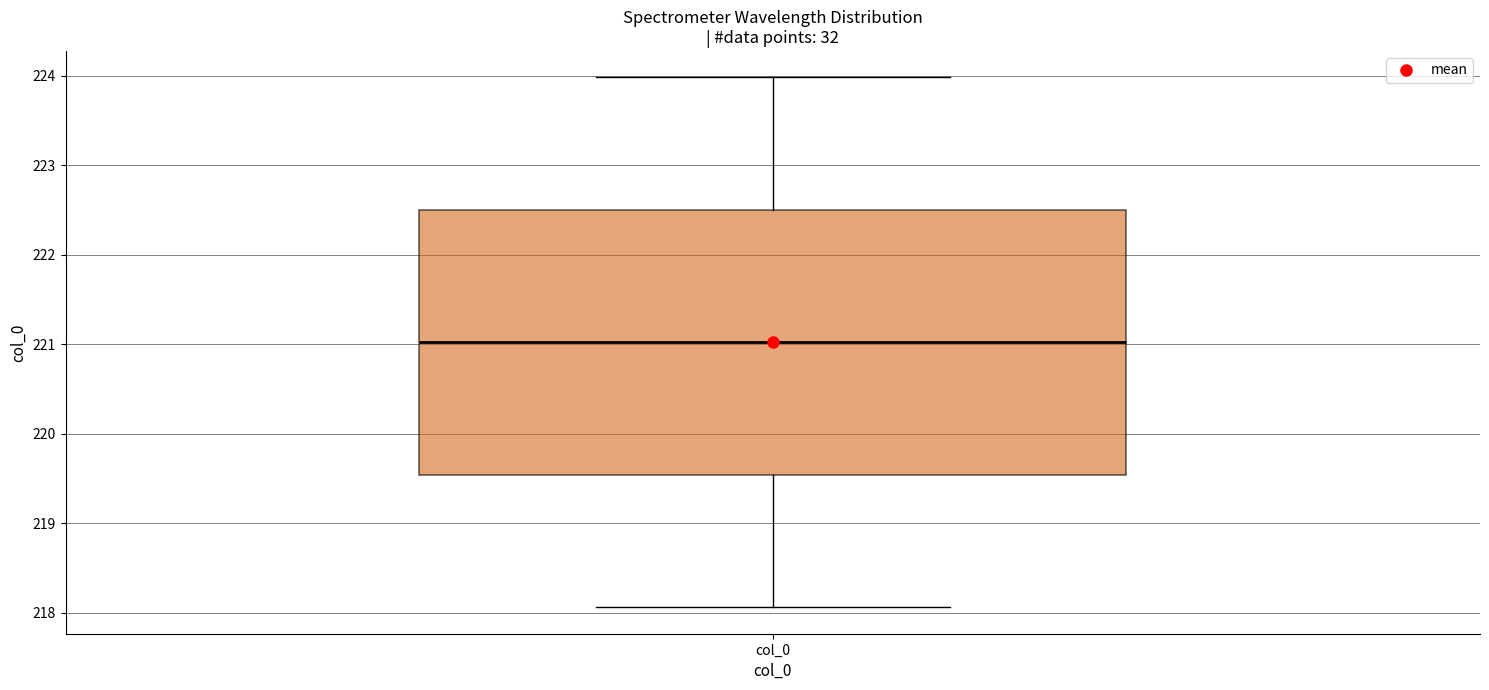

Read this box plot against the y-axis: the position of the median line, the range covered by the box, and the ends of both whiskers. The values are not printed on the chart, so give them approximately, as read against the axis.

median 221.0, box 219.5 to 222.5, whiskers 218.1 to 224.0